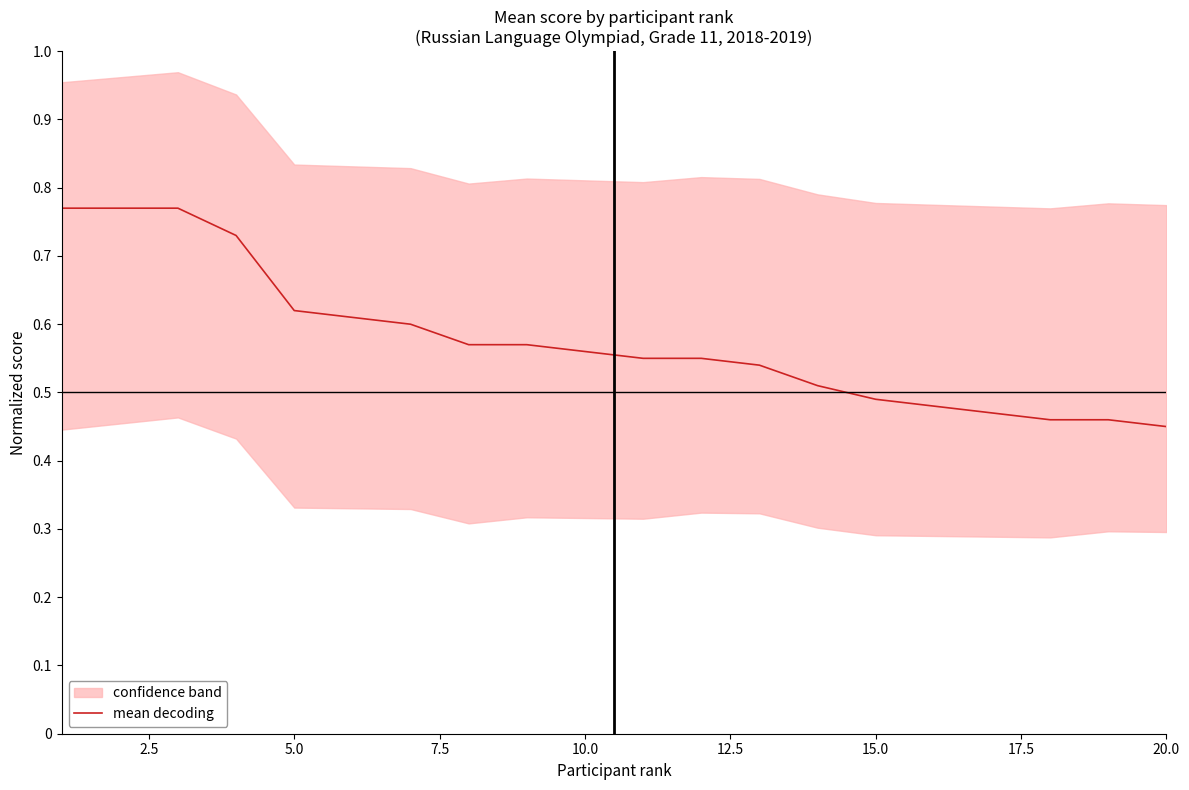

The value of mean decoding at 5.0 is 0.2. True or false?

False